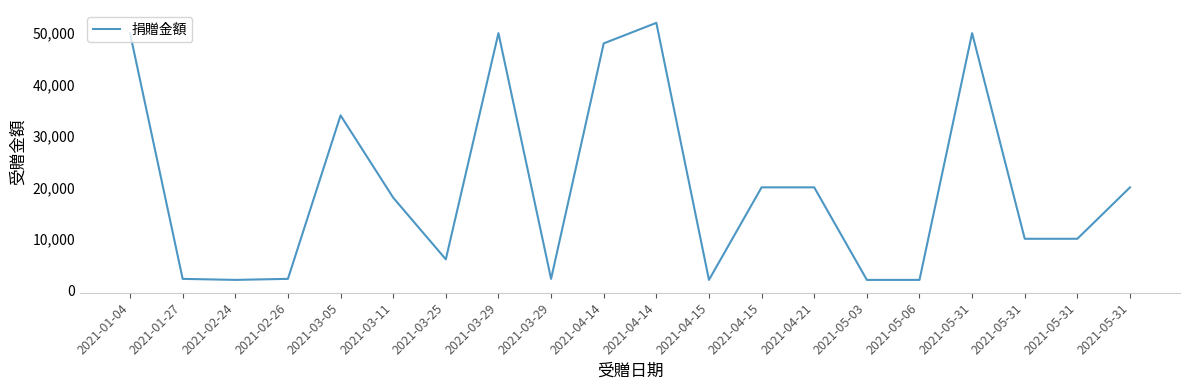

True or false: the data has more than 1 interior local peaks.

True